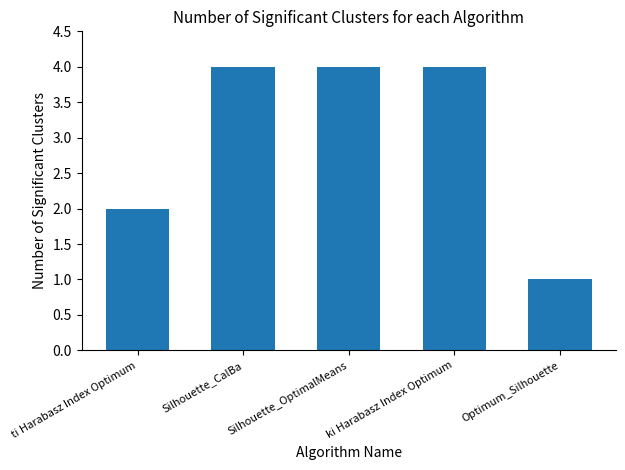

Reading right to left, extract all data points from this chart.

1	4	4	4	2